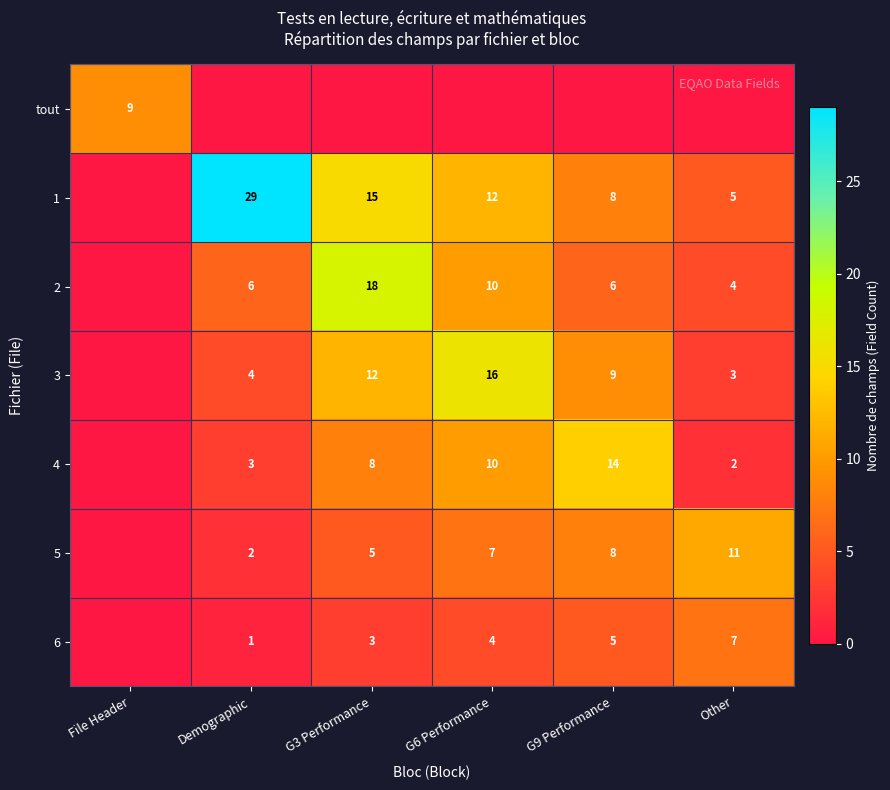

What is the sum of the 6 values at Demographic and Other?

8